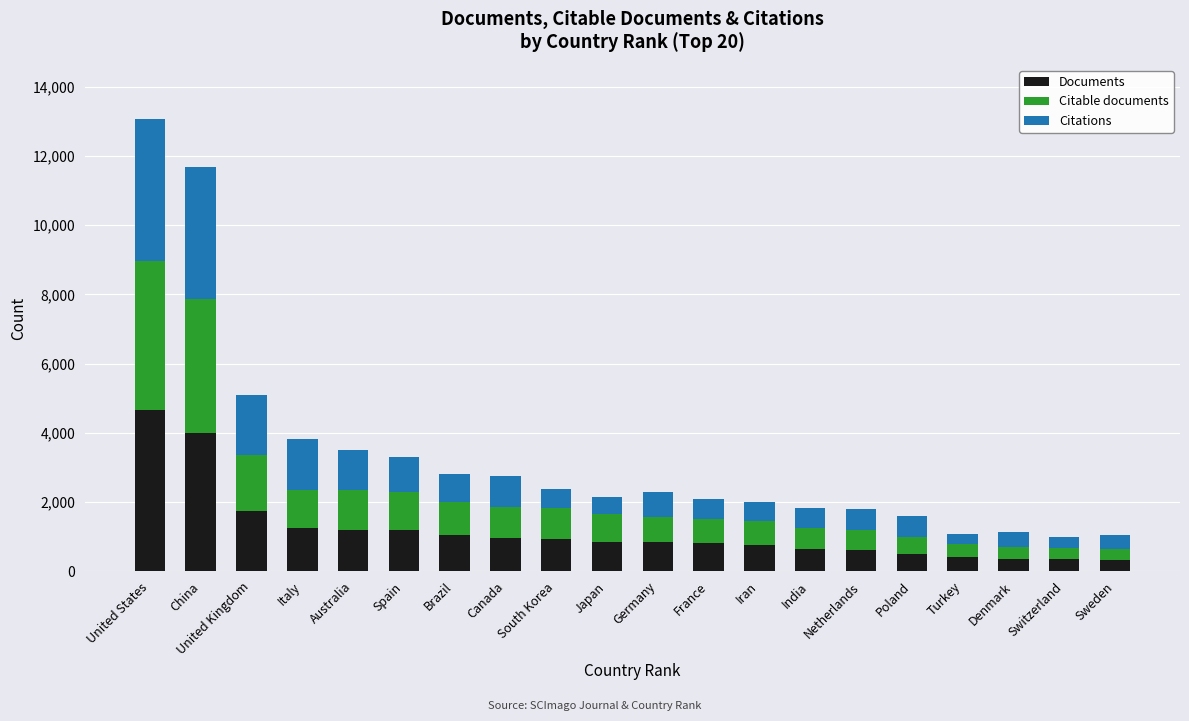

What is the sum of the Documents values at China and Switzerland?

4329